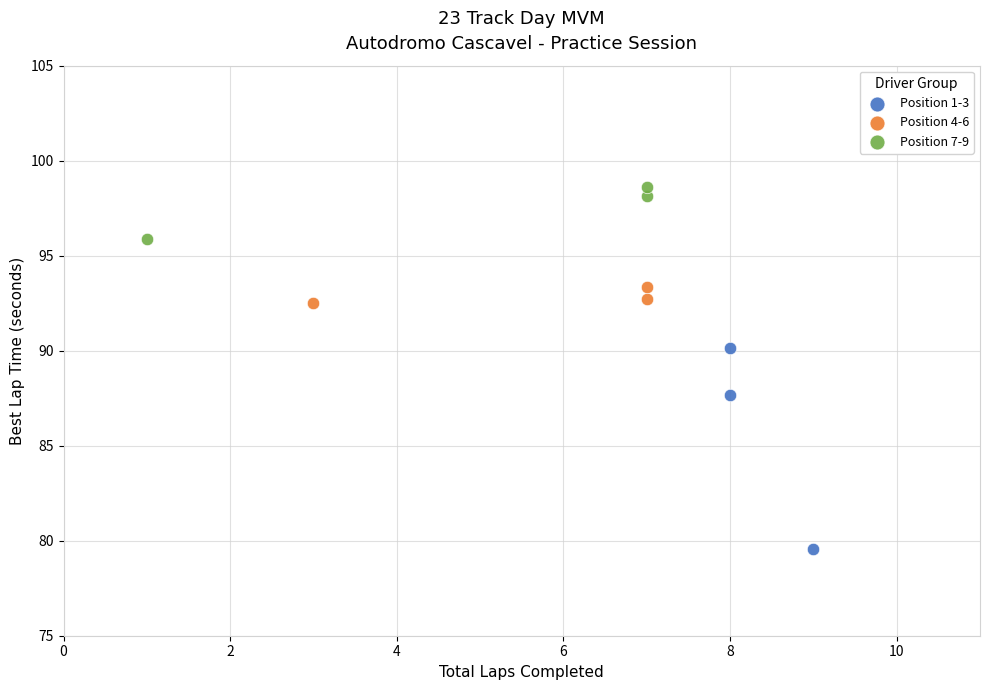

Which series reaches the maximum Y coordinate?

Position 7-9